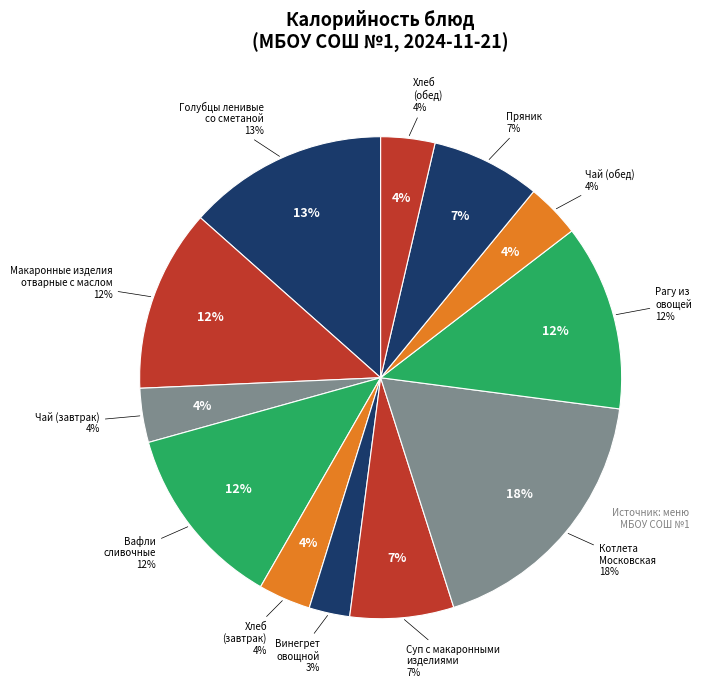

To the nearest percent, what is the difference between the largest and smallest slice percentages?

15%